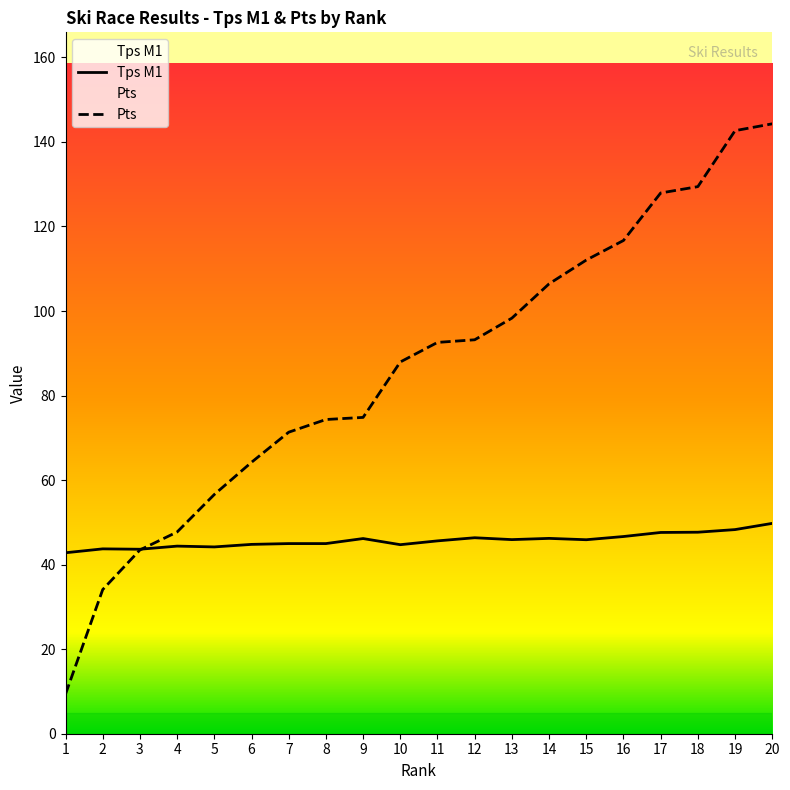

What is the value of the Pts point at the 8th from the left?

74.3